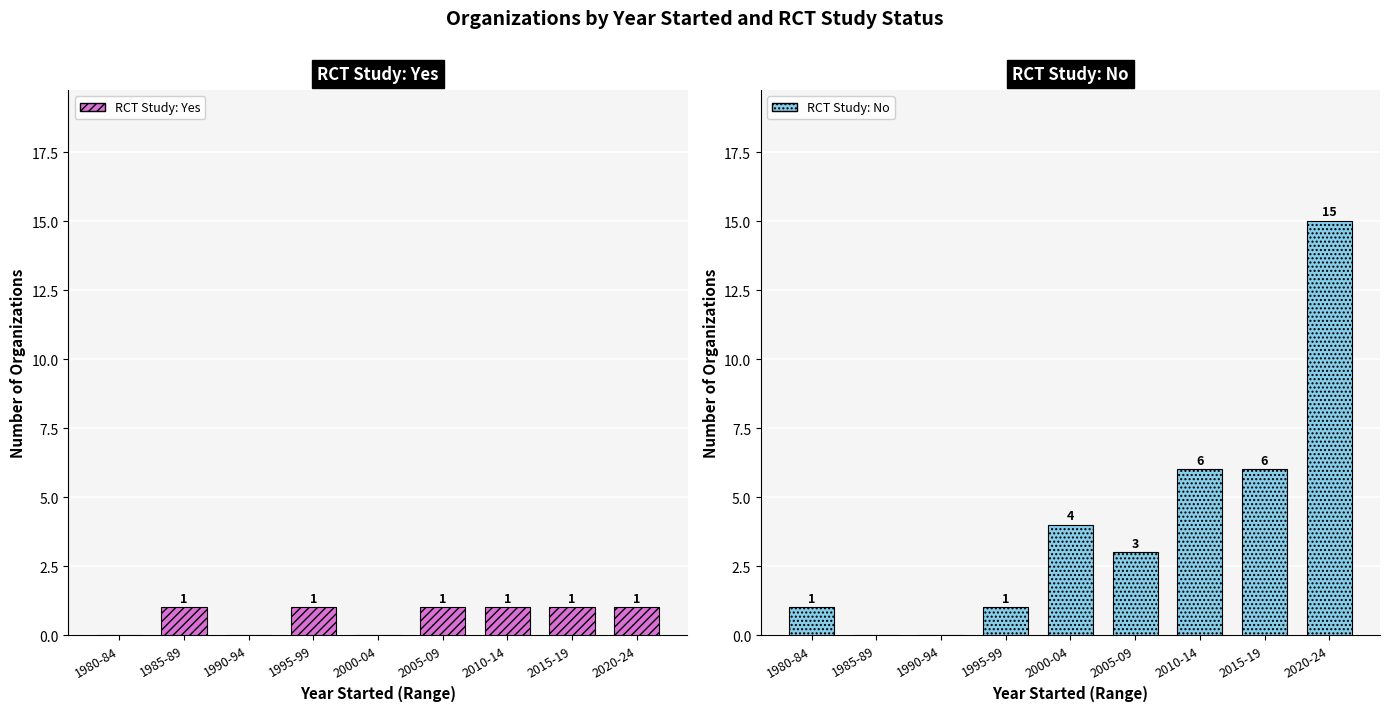

Are the bars grouped side by side (vs. stacked)?

Yes